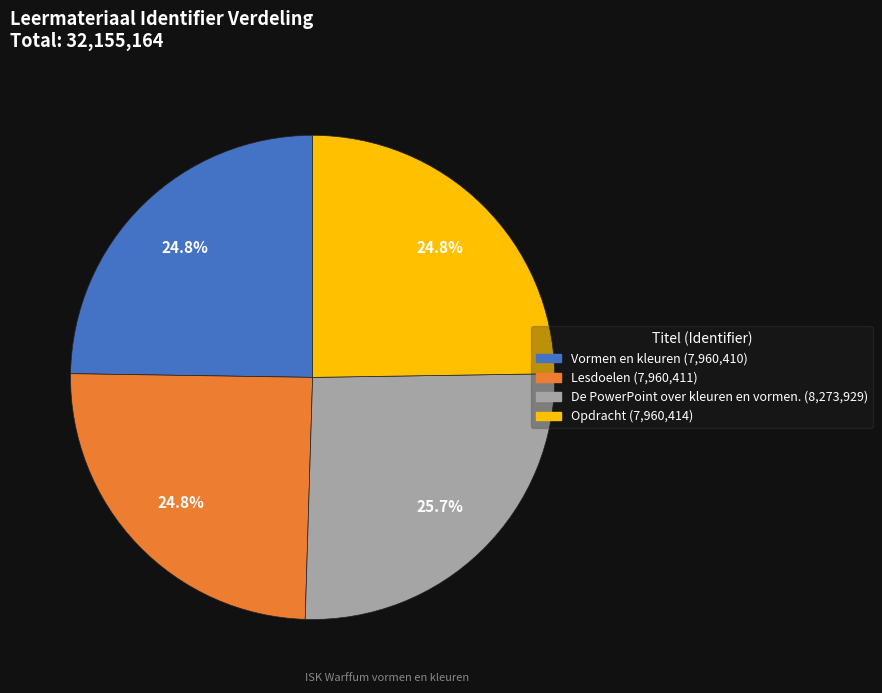

What portion of the pie excludes Lesdoelen?

75.2%